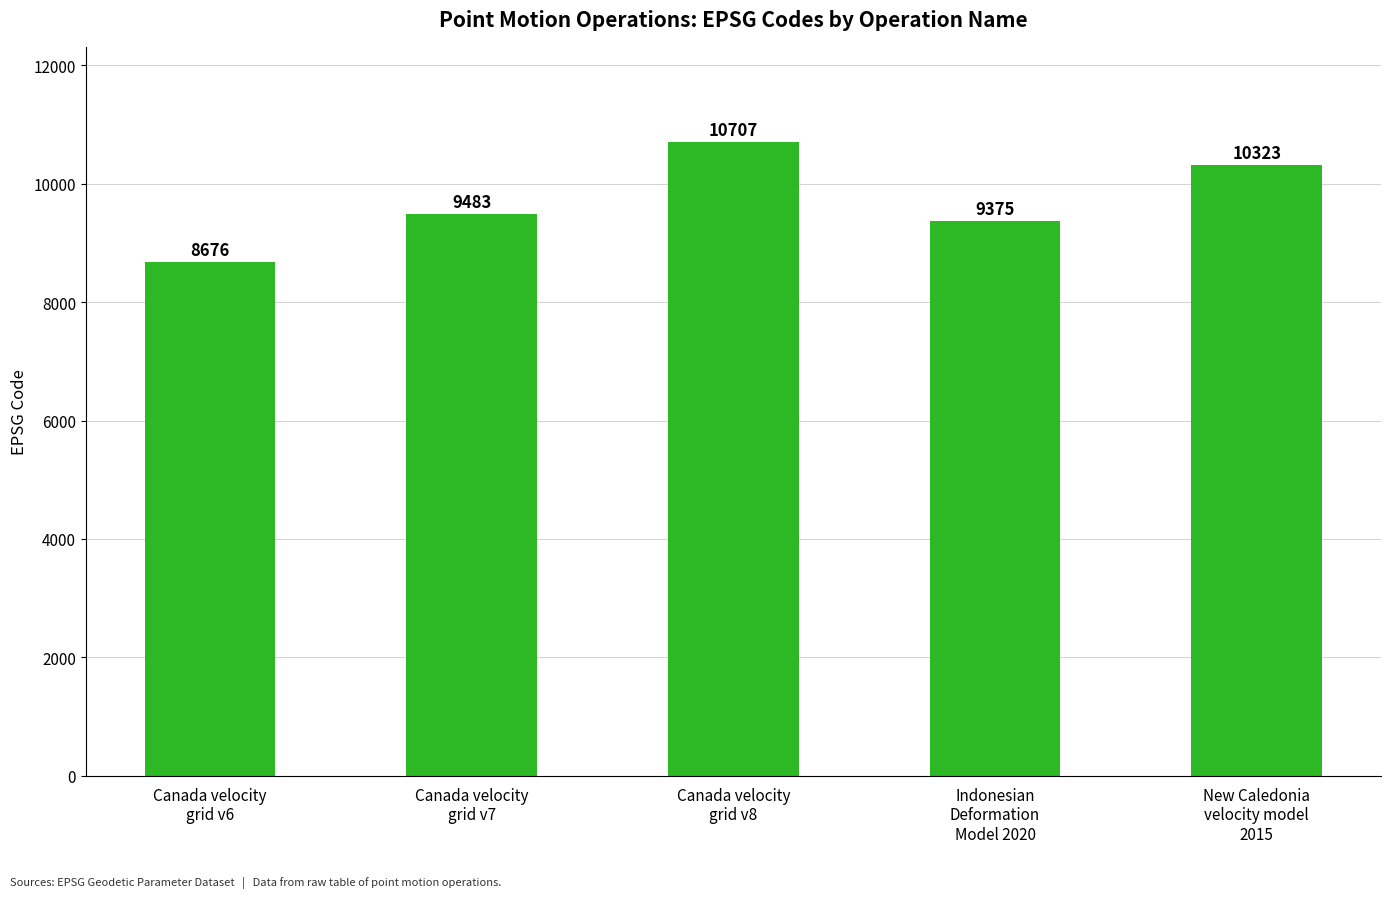

What is the difference between the maximum and minimum values?

2031